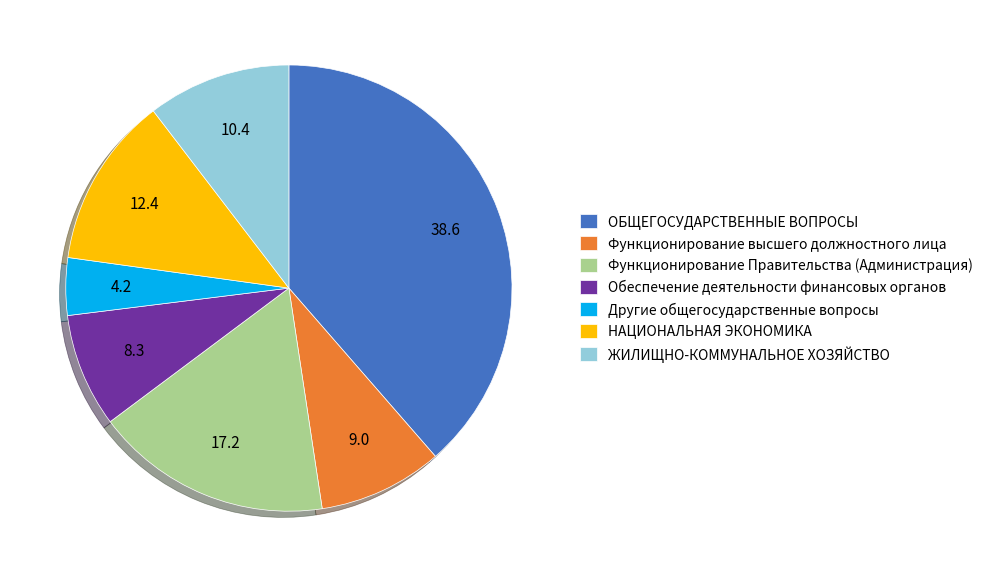

What is the smallest slice in the pie chart?

Другие общегосударственные вопросы